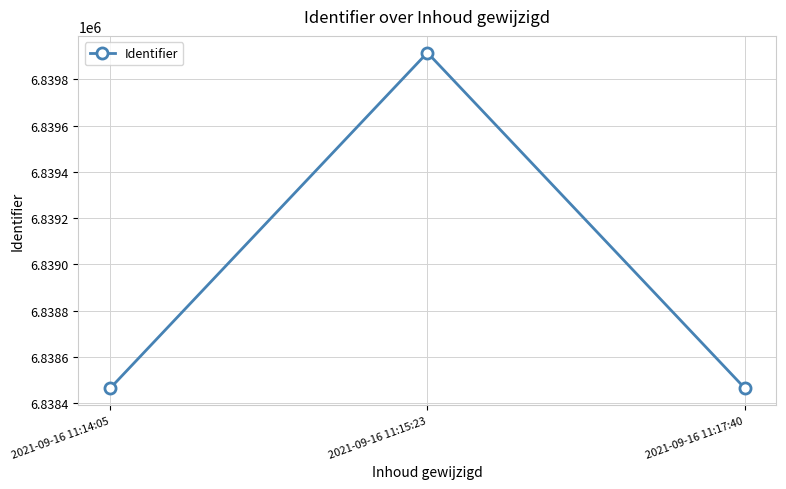

What is the change in value from 2021-09-16 11:14:05 to 2021-09-16 11:15:23?

+1452